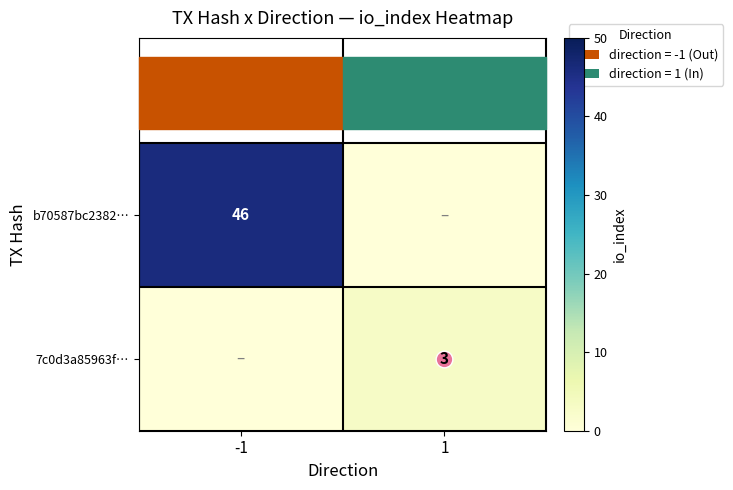

The b70587bc2382… series shows 72 at -1. True or false?

False